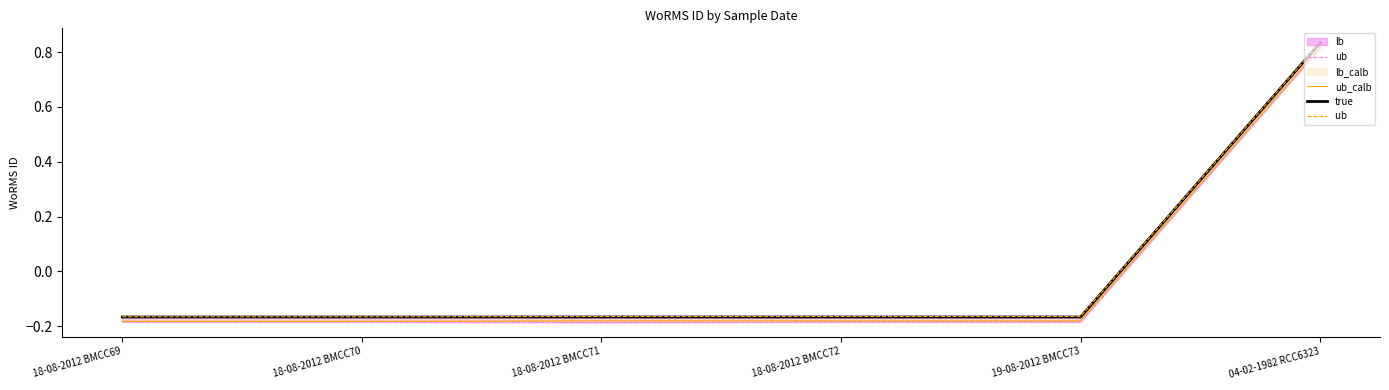

What is the difference between the maximum and second lowest values in the ub_calb series?

1.0